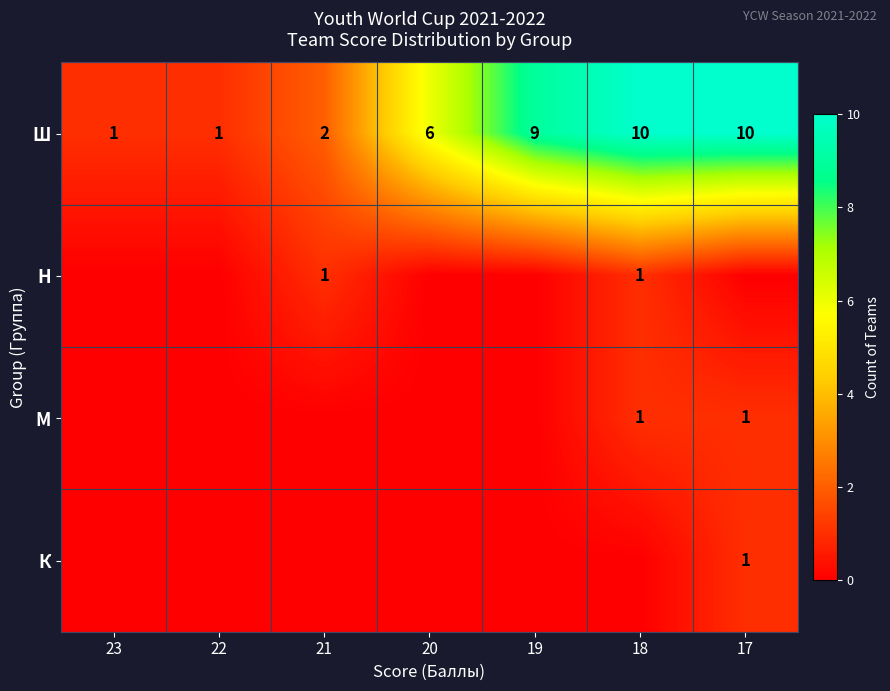

Is it true that Ш equals 15 at 17?

False